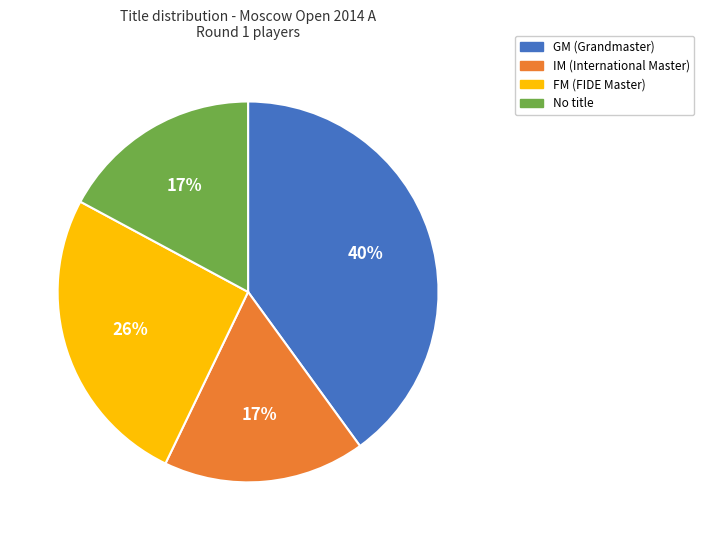

Is there a majority slice in this chart?

No